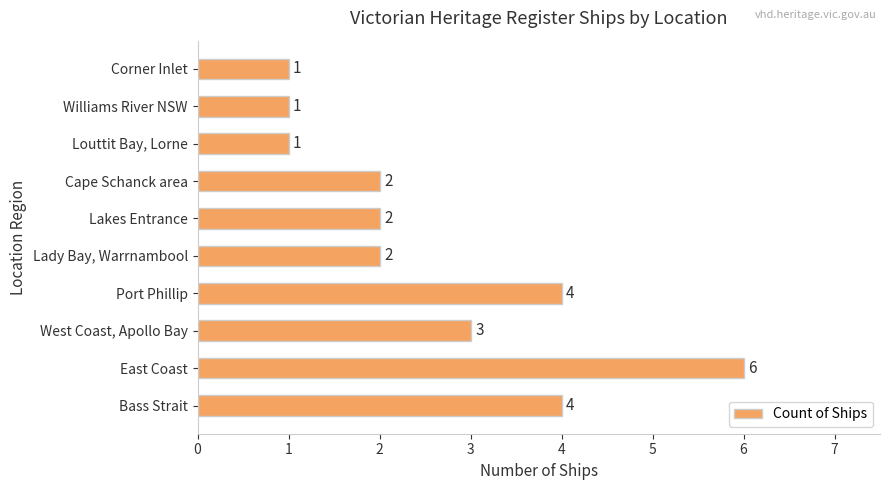

At which label is the value closest to 3?

West Coast, Apollo Bay